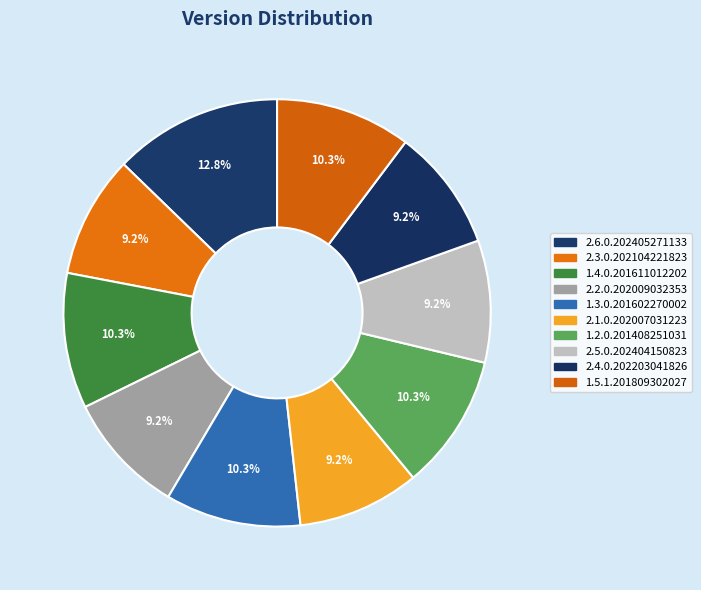

How many slices are in this pie chart?

10